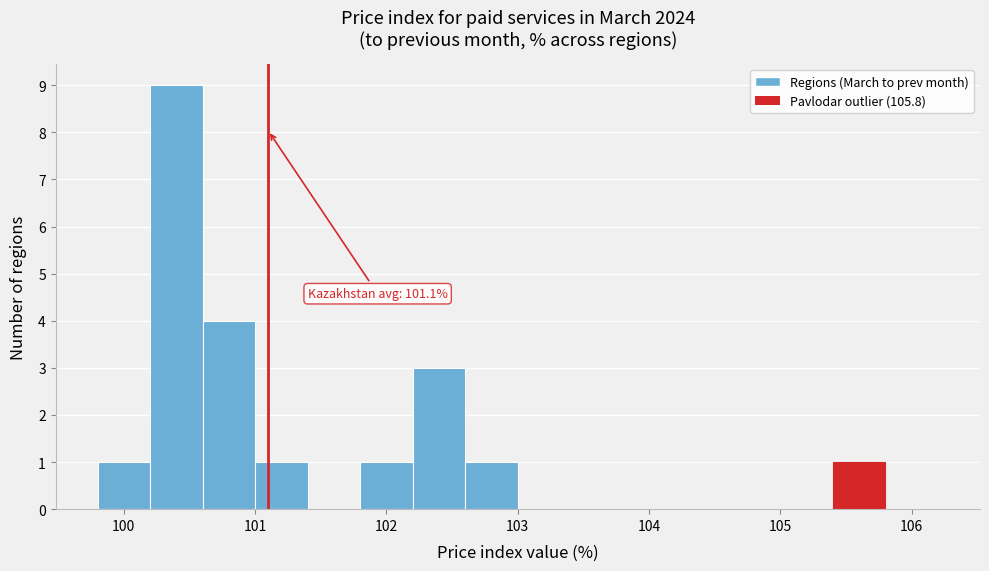

Over which range of the x-axis is the bar tallest?

100.2 to 100.6